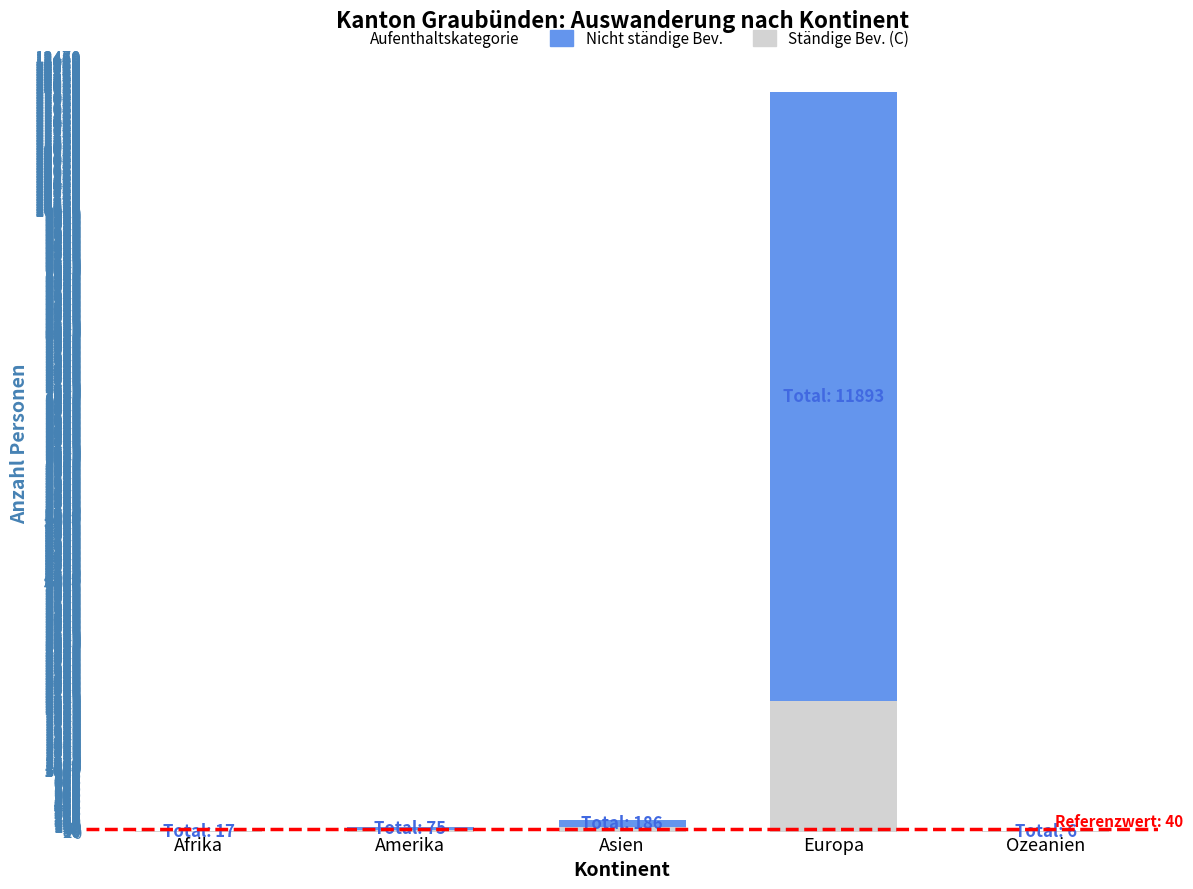

What is the maximum value for Ständige Bev. (C)?

2102